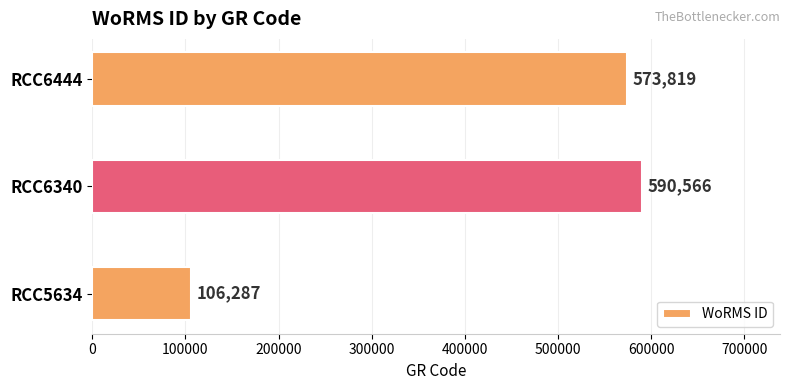

How many distinct data groups are displayed?

1